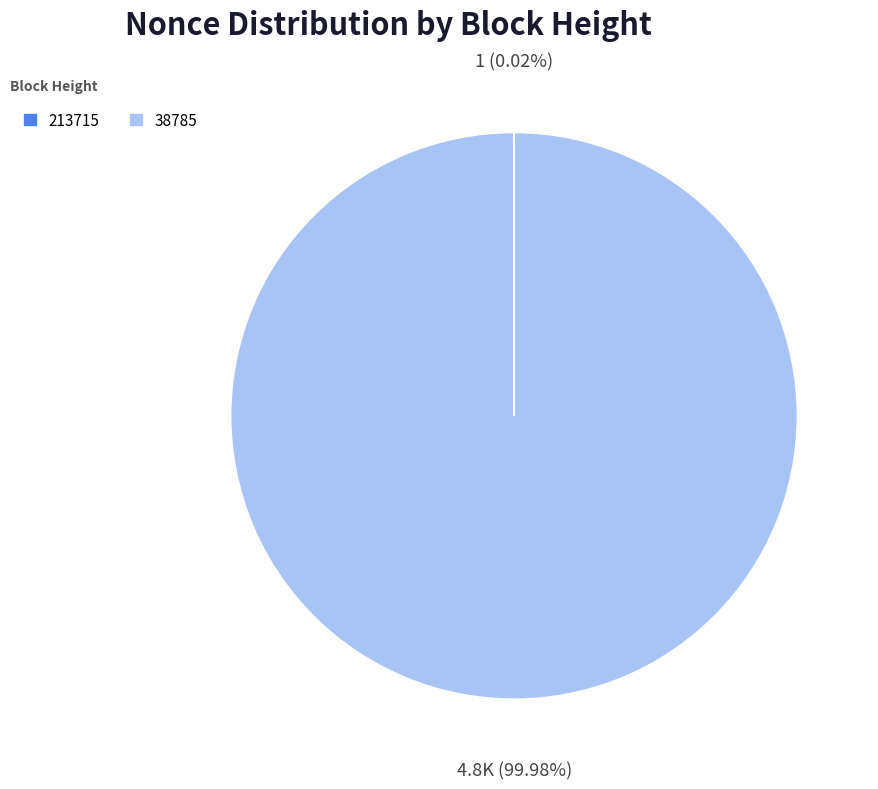

What is the largest slice in the pie chart?

38785